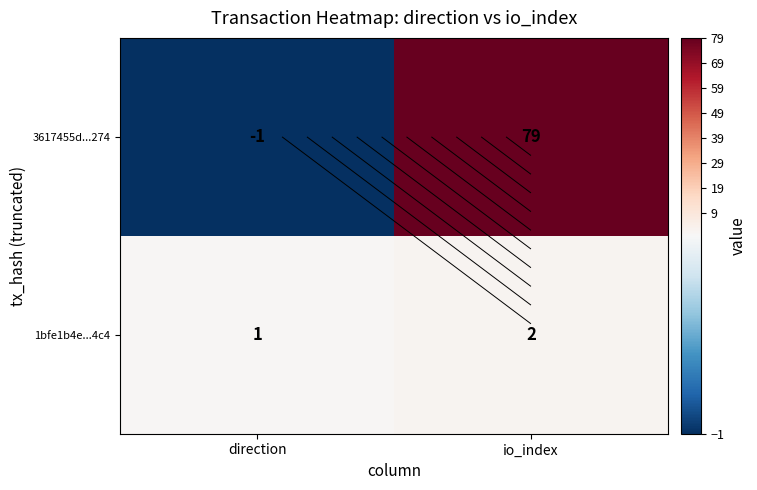

Between direction and io_index, which series saw the biggest shift?

3617455d...274